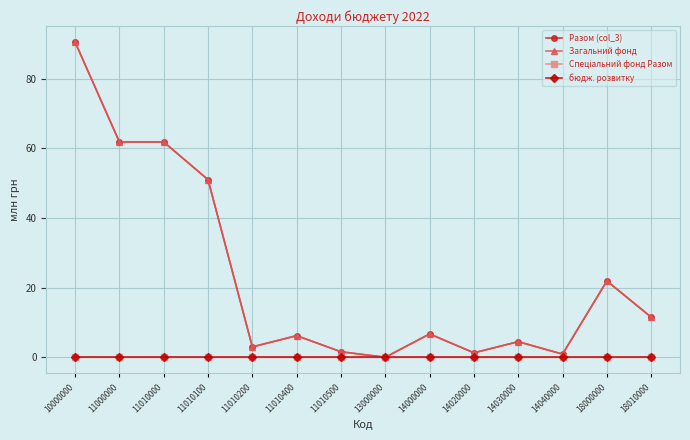

Which label corresponds to the largest value in the chart?

10000000